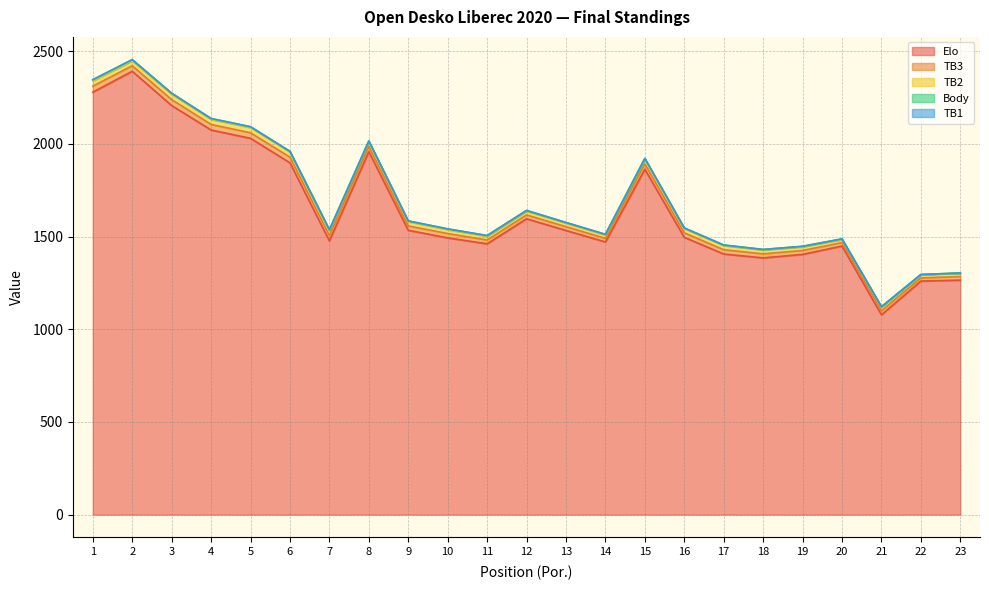

At which category is the sum across all series the highest?

2